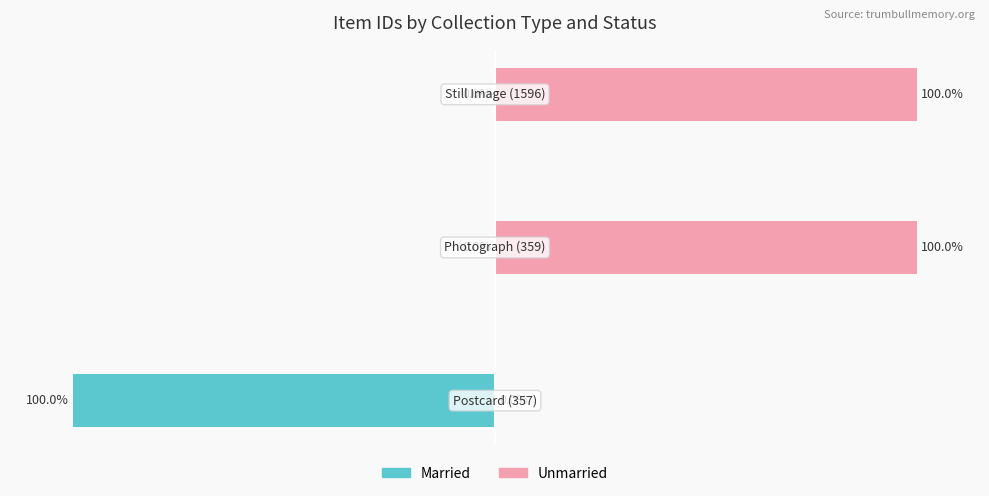

What is the total value across all series at 0?

-100